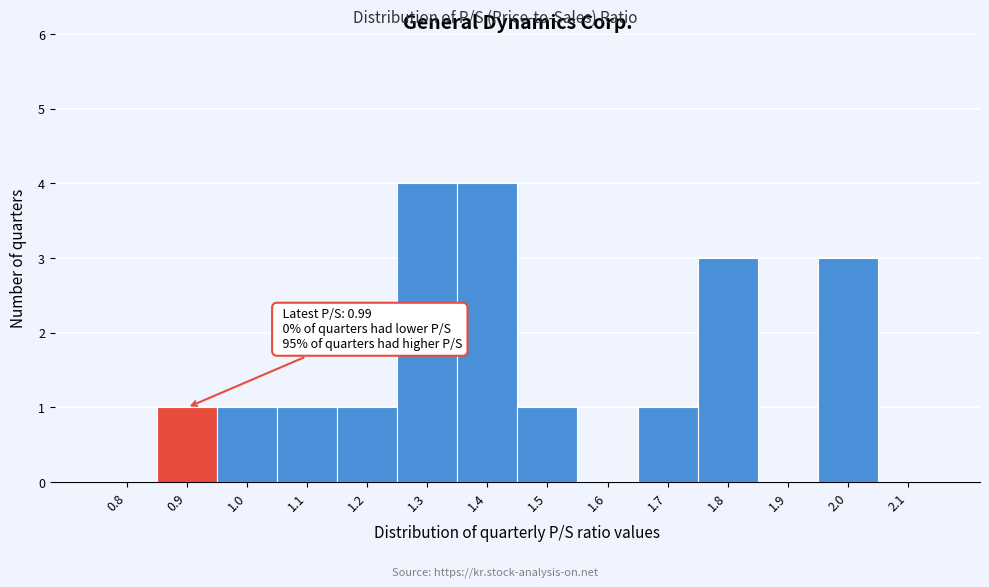

Reading left to right, transcribe all the data shown in this chart.

0.8=0	0.9=1	1.0=1	1.1=1	1.2=1	1.3=4	1.4=4	1.5=1	1.6=0	1.7=1	1.8=3	1.9=0	2.0=3	2.1=0